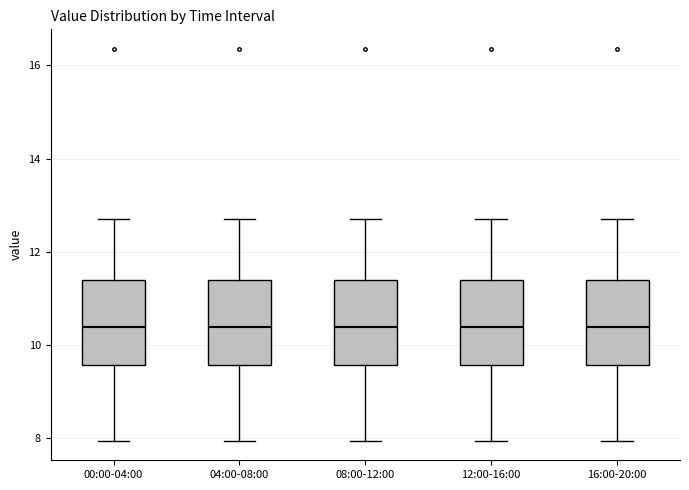

Reading left to right, read every box against the y-axis: the position of its median line, the range the box covers, and the ends of its whiskers. The values are not printed on the chart, so give them approximately, as read against the axis.

00:00-04:00: median 10.4, box 9.6 to 11.4, whiskers 8.0 to 12.8
04:00-08:00: median 10.4, box 9.6 to 11.4, whiskers 8.0 to 12.8
08:00-12:00: median 10.4, box 9.6 to 11.4, whiskers 8.0 to 12.8
12:00-16:00: median 10.4, box 9.6 to 11.4, whiskers 8.0 to 12.8
16:00-20:00: median 10.4, box 9.6 to 11.4, whiskers 8.0 to 12.8